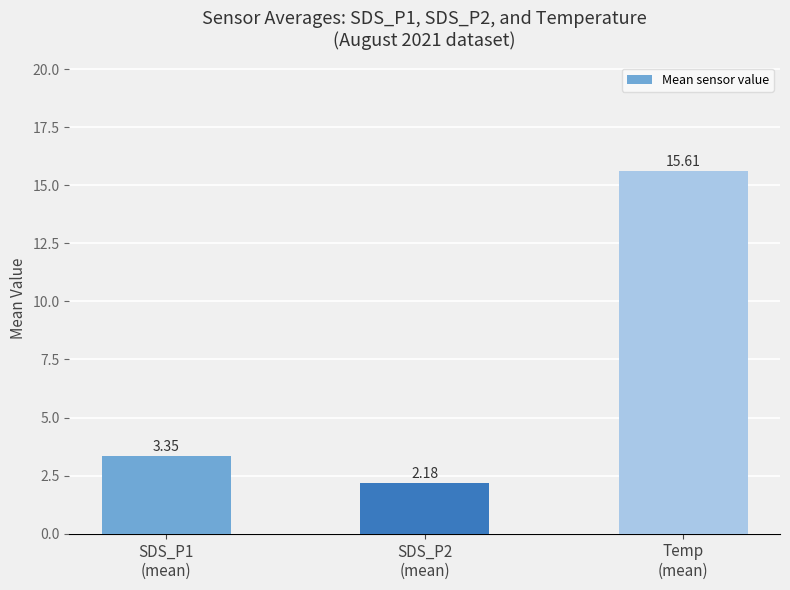

What is the difference between the maximum and minimum values?

13.4